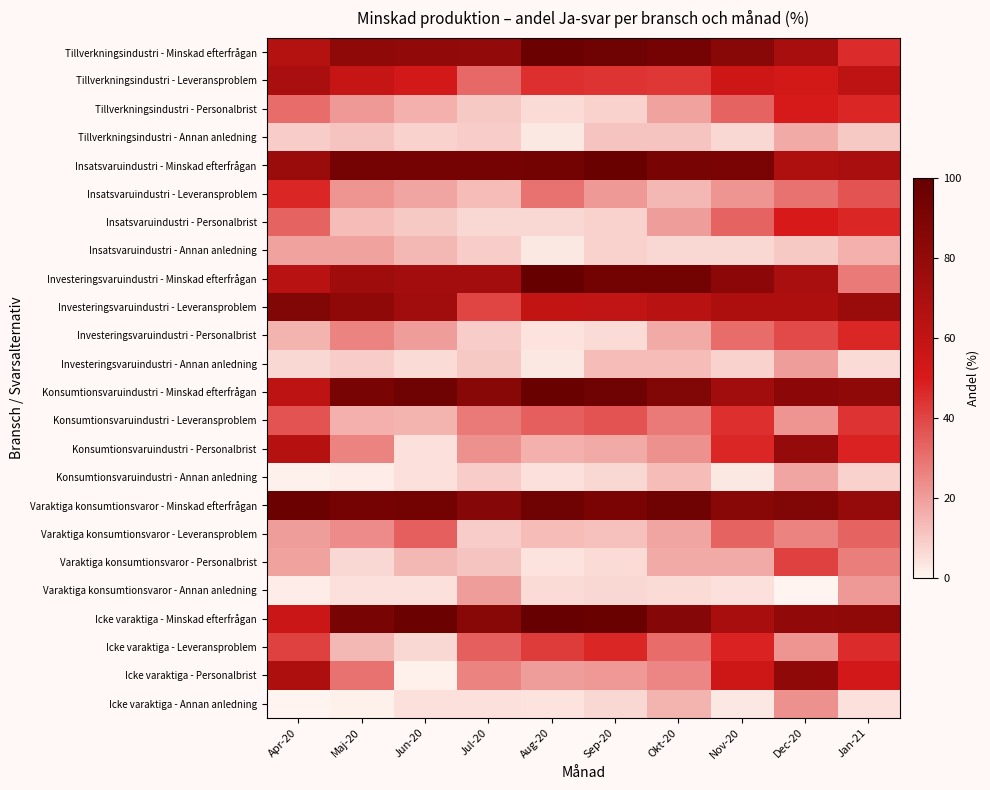

Which label corresponds to the smallest value in the chart?

Dec-20